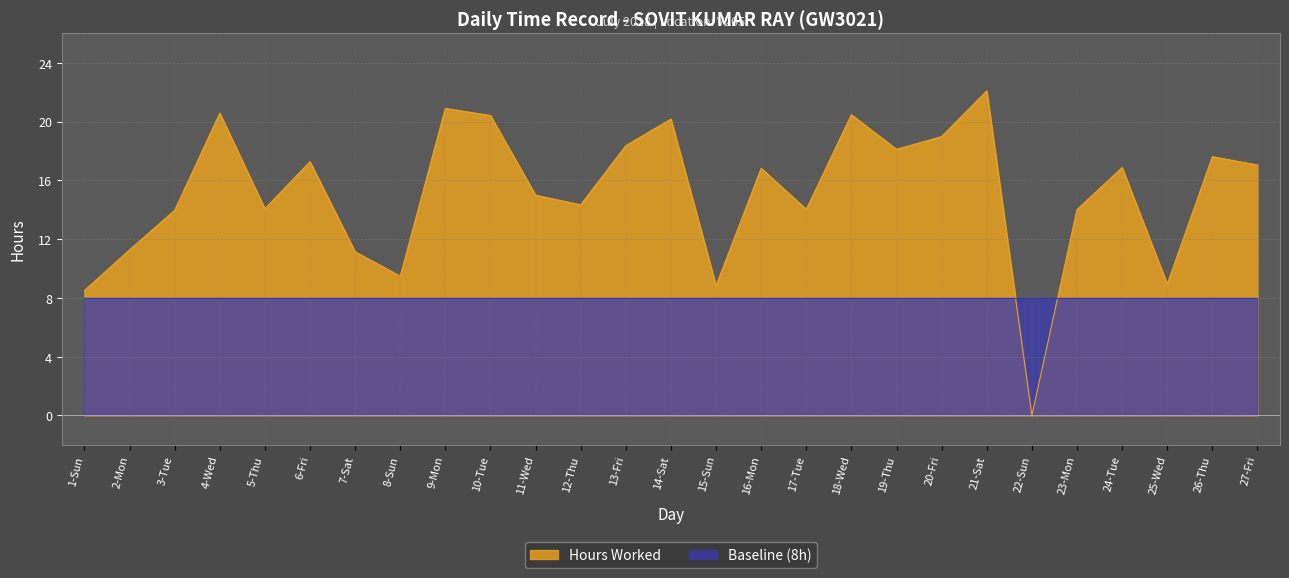

List the labels in order of value, largest first.

21-Sat, 9-Mon, 4-Wed, 18-Wed, 10-Tue, 14-Sat, 20-Fri, 13-Fri, 19-Thu, 26-Thu, 6-Fri, 27-Fri, 24-Tue, 16-Mon, 11-Wed, 12-Thu, 5-Thu, 17-Tue, 23-Mon, 3-Tue, 2-Mon, 7-Sat, 8-Sun, 25-Wed, 15-Sun, 1-Sun, 22-Sun